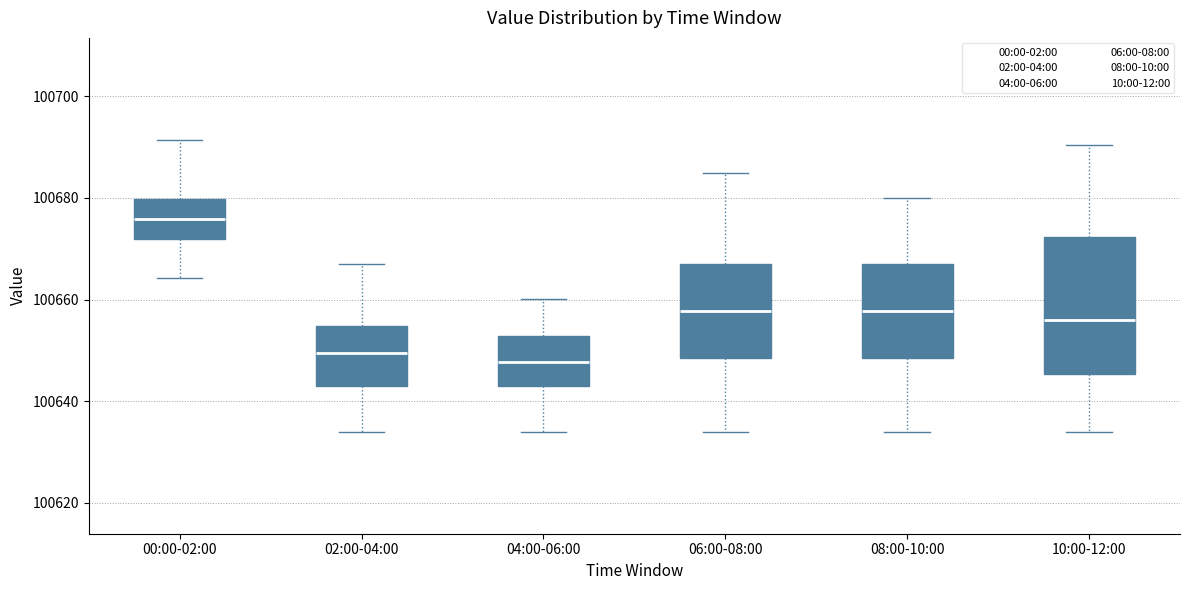

Where is the upper edge of the box for 02:00-04:00 on the y-axis? The values are not printed on the chart, so give them approximately, as read against the axis.

100654